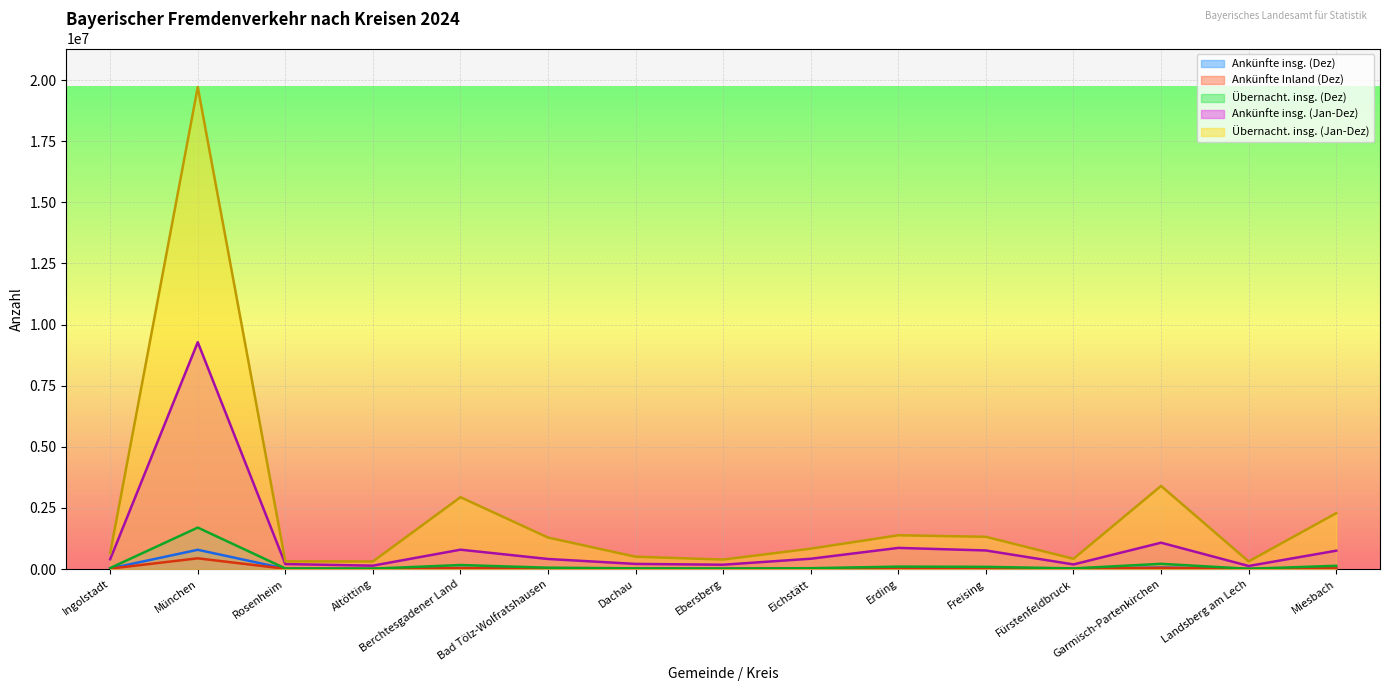

How many interior local valleys does the Ankünfte Inland (Dez) series have?

4